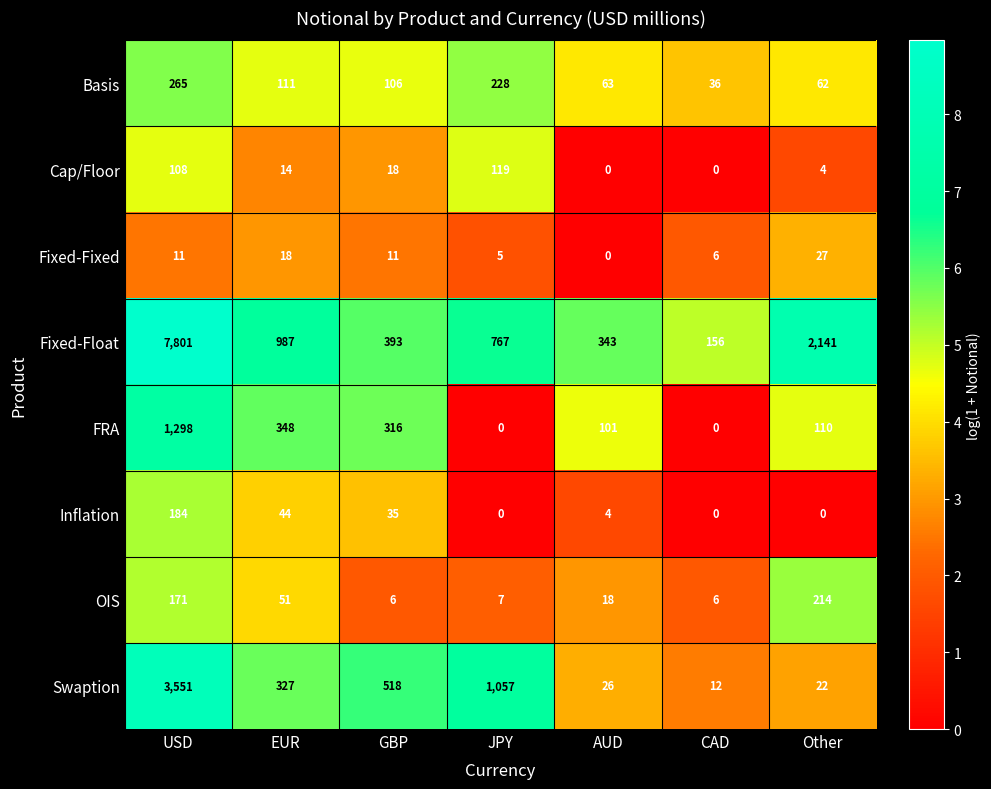

What is the difference between the maximum and minimum values in the Inflation series?

184